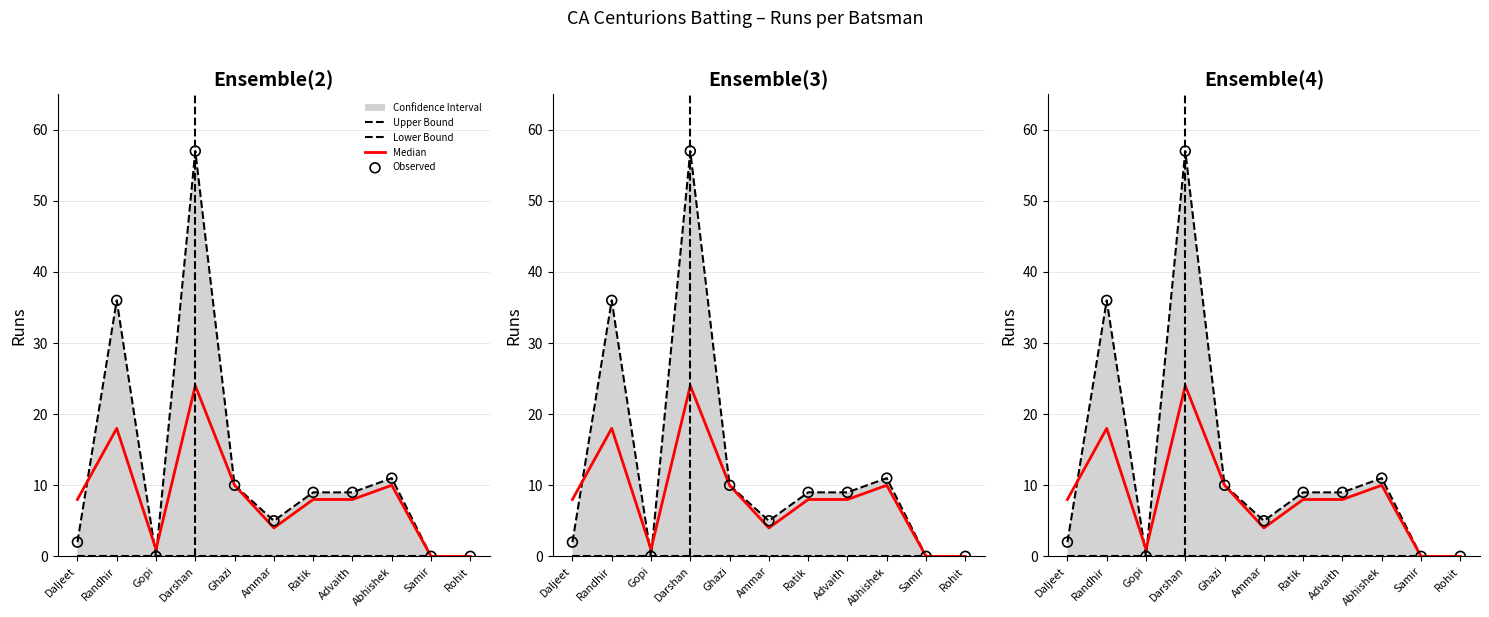

At how many categories does at least one series exceed 2?

8